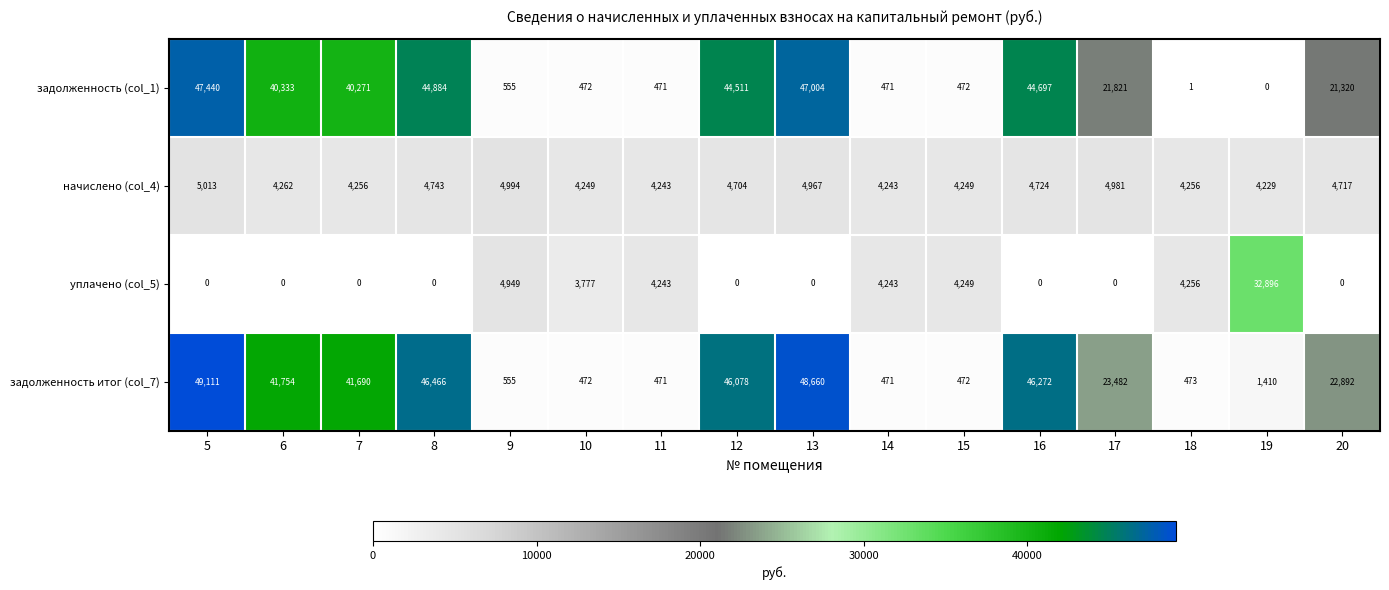

What is the sum of all задолженность (col_1) values?

354723